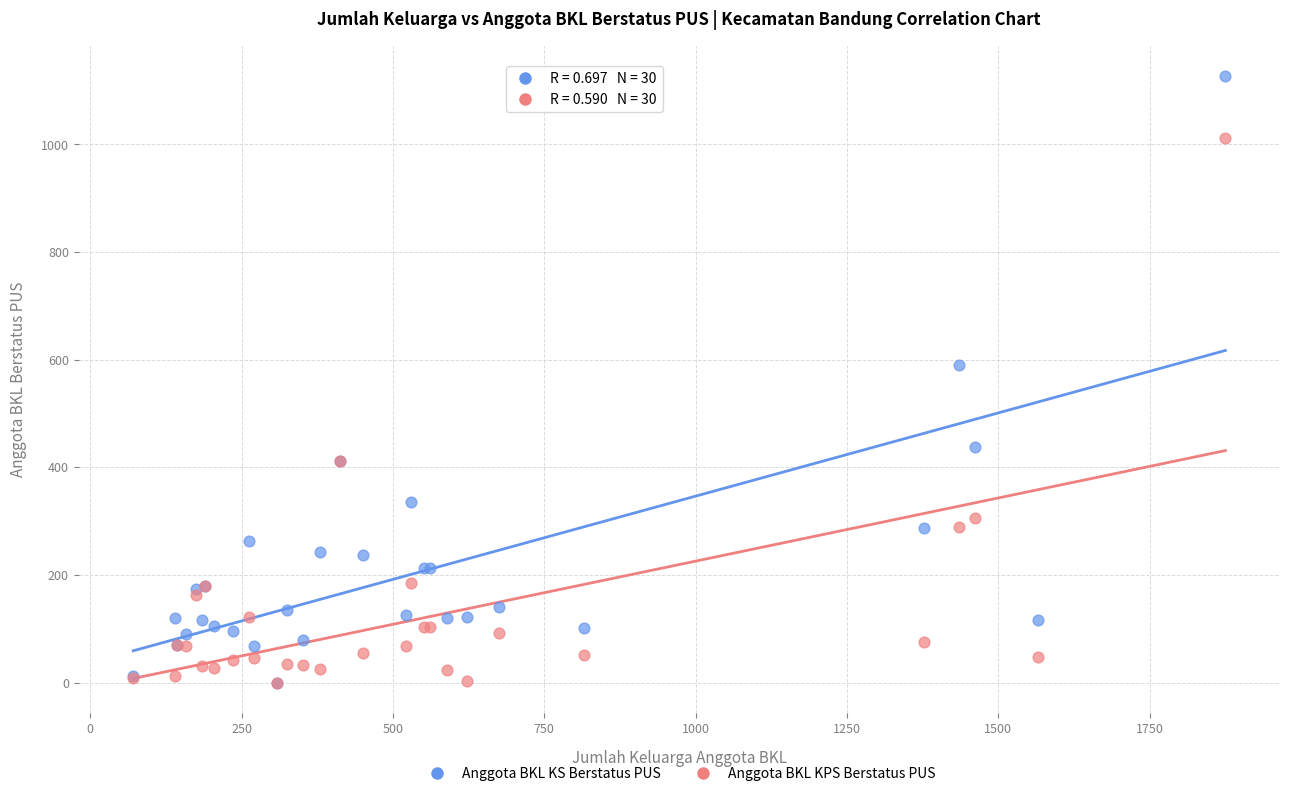

Across all series, what Y value is closest to 563?

590